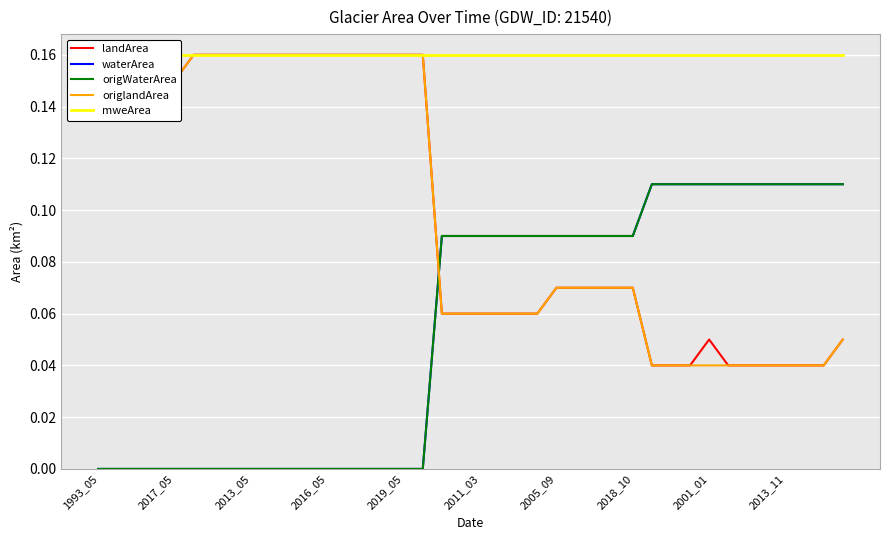

Which series has the largest range (max minus min)?

landArea